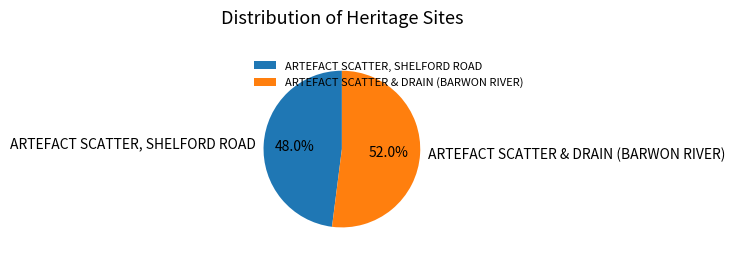

What is the largest slice in the pie chart?

ARTEFACT SCATTER & DRAIN (BARWON RIVER)